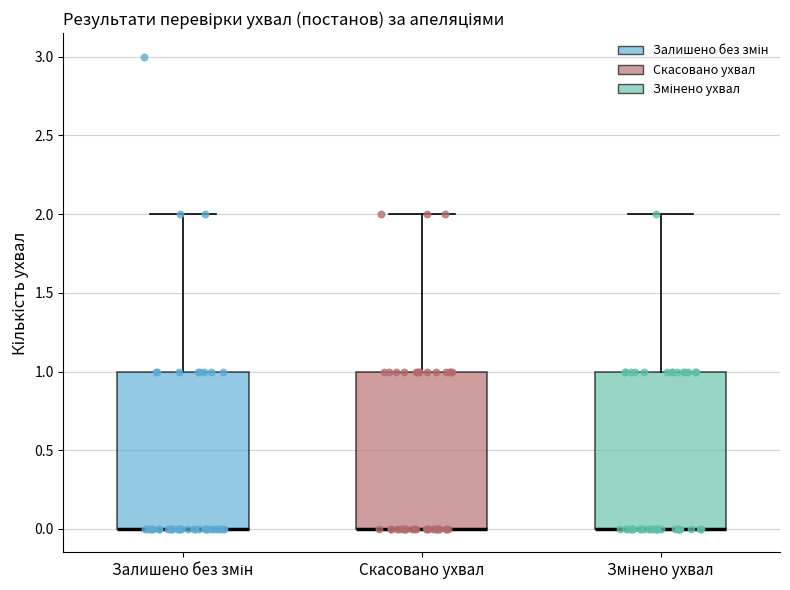

Reading left to right, transcribe this box plot: for each box, give where its median line is, the range the box spans, and where its two whiskers end, as read against the y-axis. The values are not printed on the chart, so give them approximately, as read against the axis.

Залишено без змін: median 0 (drawn on the box's lower edge), box 0 to 1, whiskers 0 to 2
Скасовано ухвал: median 0 (drawn on the box's lower edge), box 0 to 1, whiskers 0 to 2
Змінено ухвал: median 0 (drawn on the box's lower edge), box 0 to 1, whiskers 0 to 2